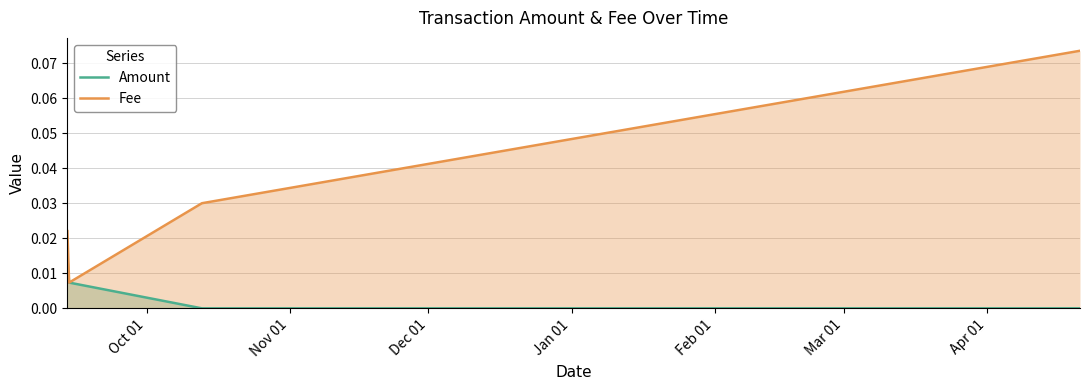

Which series has the largest range (max minus min)?

Fee